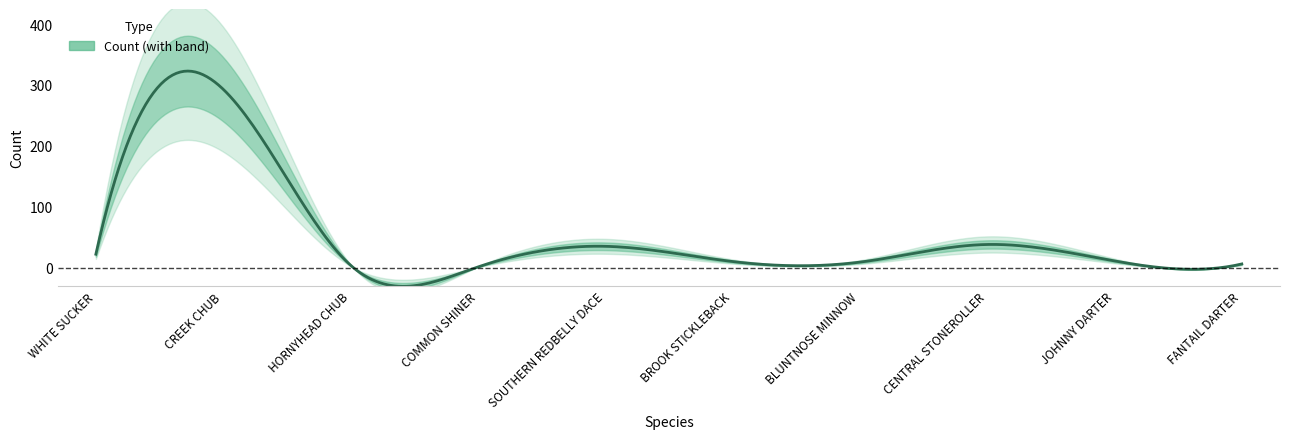

What is the label of the 10th point from the right?

WHITE SUCKER